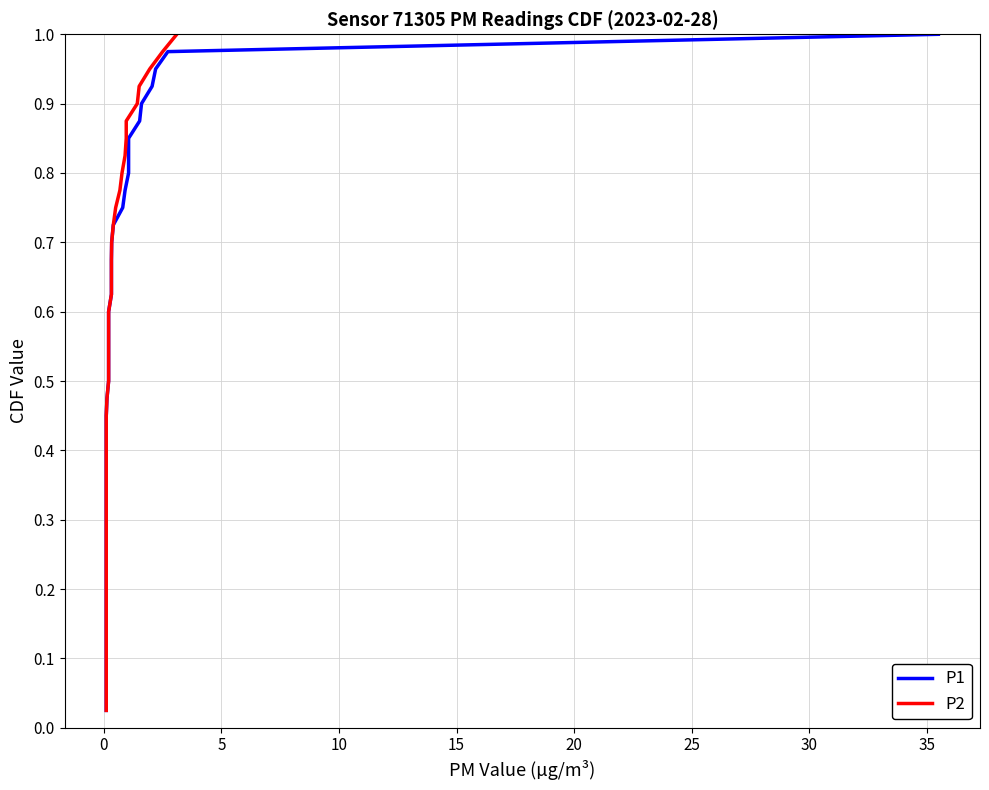

Reading left to right, what are all the values shown in this chart?

P1: 0.0	0.1	0.1	0.1	0.1	0.1	0.2	0.2	0.2	0.2	0.3	0.3	0.3	0.3	0.4	0.4	0.4	0.5	0.5	0.5	0.5	0.6	0.6	0.6	0.6	0.7	0.7	0.7	0.7	0.8	0.8	0.8	0.8	0.8	0.9	0.9	0.9	0.9	1.0	1.0
P2: 0.0	0.1	0.1	0.1	0.1	0.1	0.2	0.2	0.2	0.2	0.3	0.3	0.3	0.3	0.4	0.4	0.4	0.5	0.5	0.5	0.5	0.6	0.6	0.6	0.6	0.7	0.7	0.7	0.7	0.8	0.8	0.8	0.8	0.8	0.9	0.9	0.9	0.9	1.0	1.0